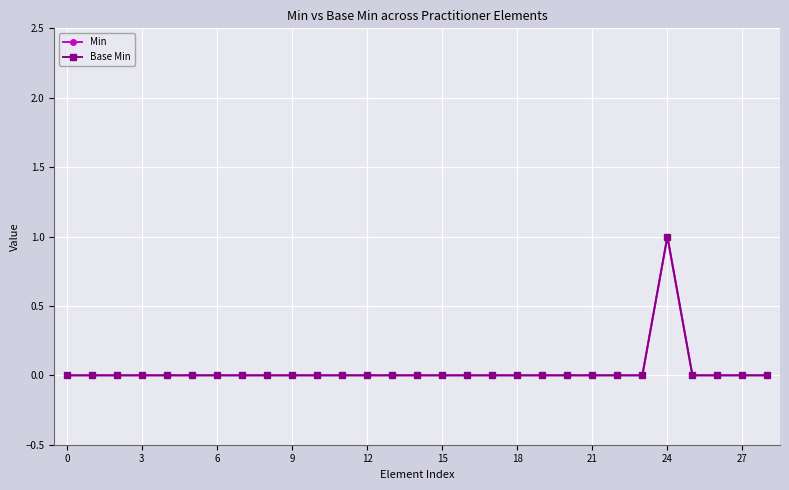

What is the difference between the maximum and minimum values in the Base Min series?

1